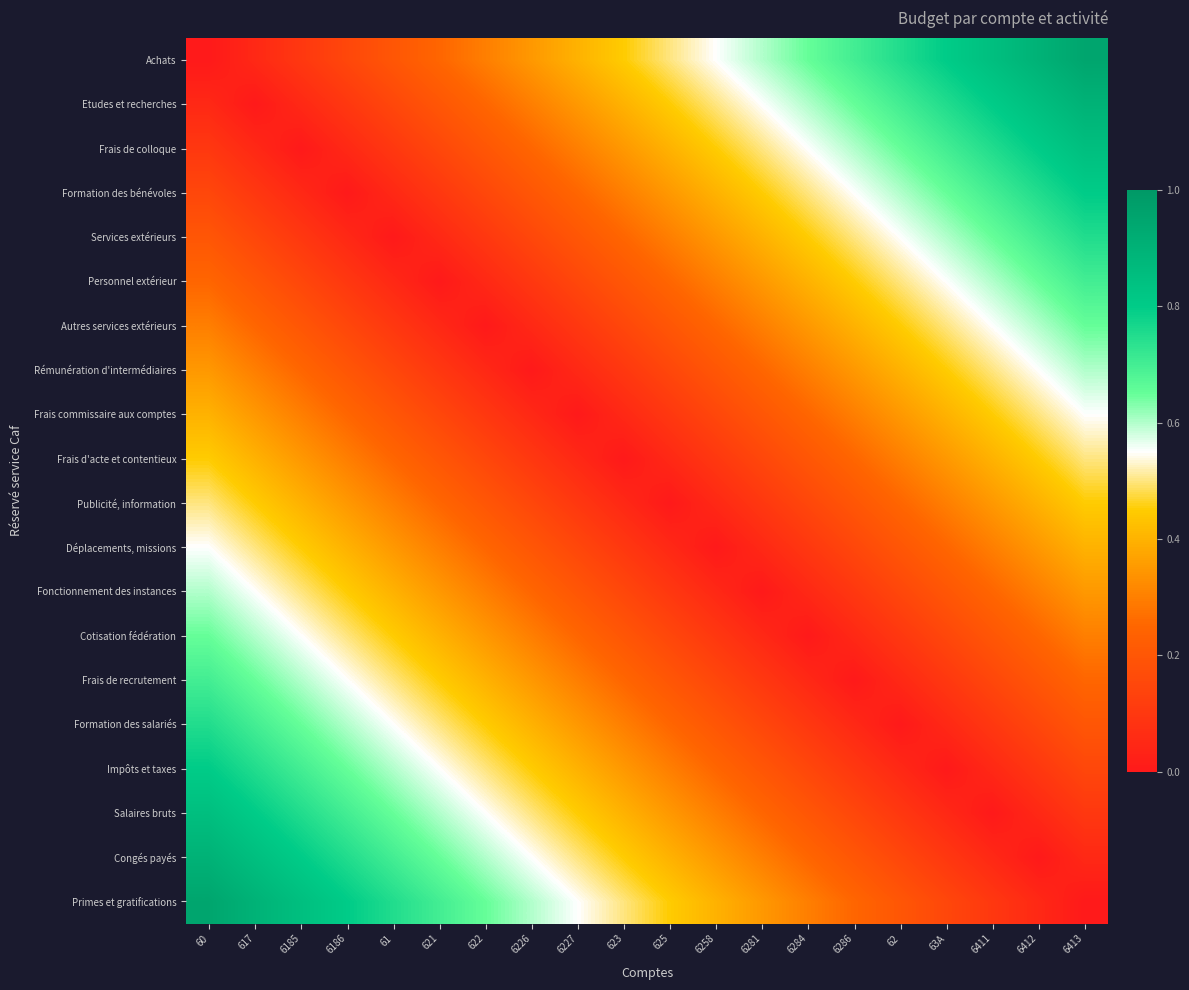

Rank the series by their maximum value, from lowest to highest.

Frais d'acte et contentieux, Publicité, information, Frais commissaire aux comptes, Déplacements, missions, Rémunération d'intermédiaires, Fonctionnement des instances, Autres services extérieurs, Cotisation fédération, Personnel extérieur, Frais de recrutement, Services extérieurs, Formation des salariés, Formation des bénévoles, Impôts et taxes, Frais de colloque, Salaires bruts, Etudes et recherches, Congés payés, Achats, Primes et gratifications